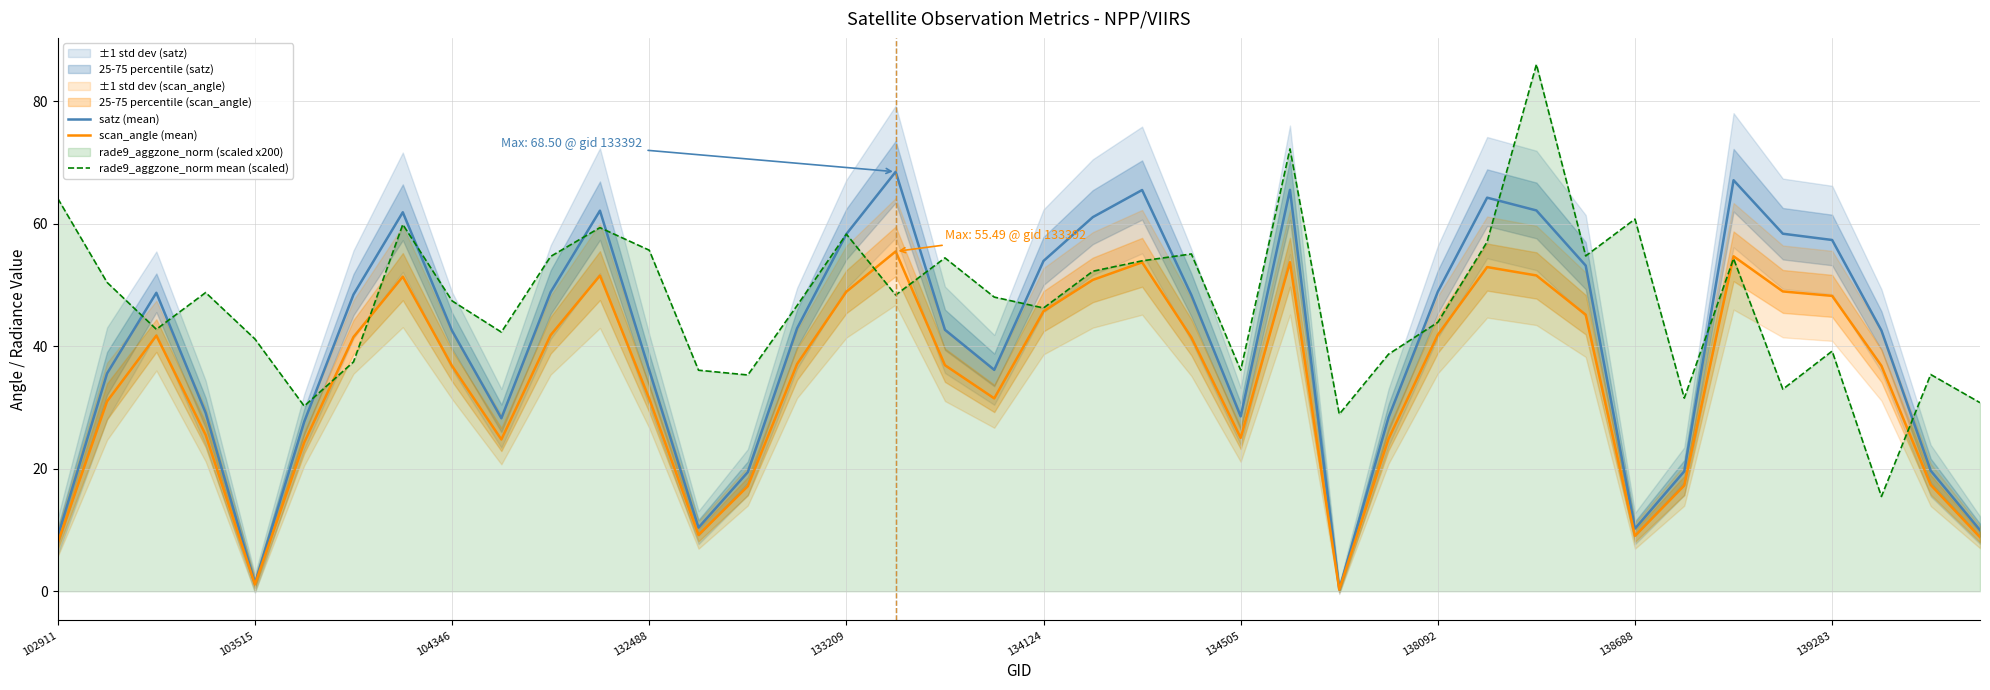

How many data points in rade9_aggzone_norm mean (scaled) are less than 48?

20